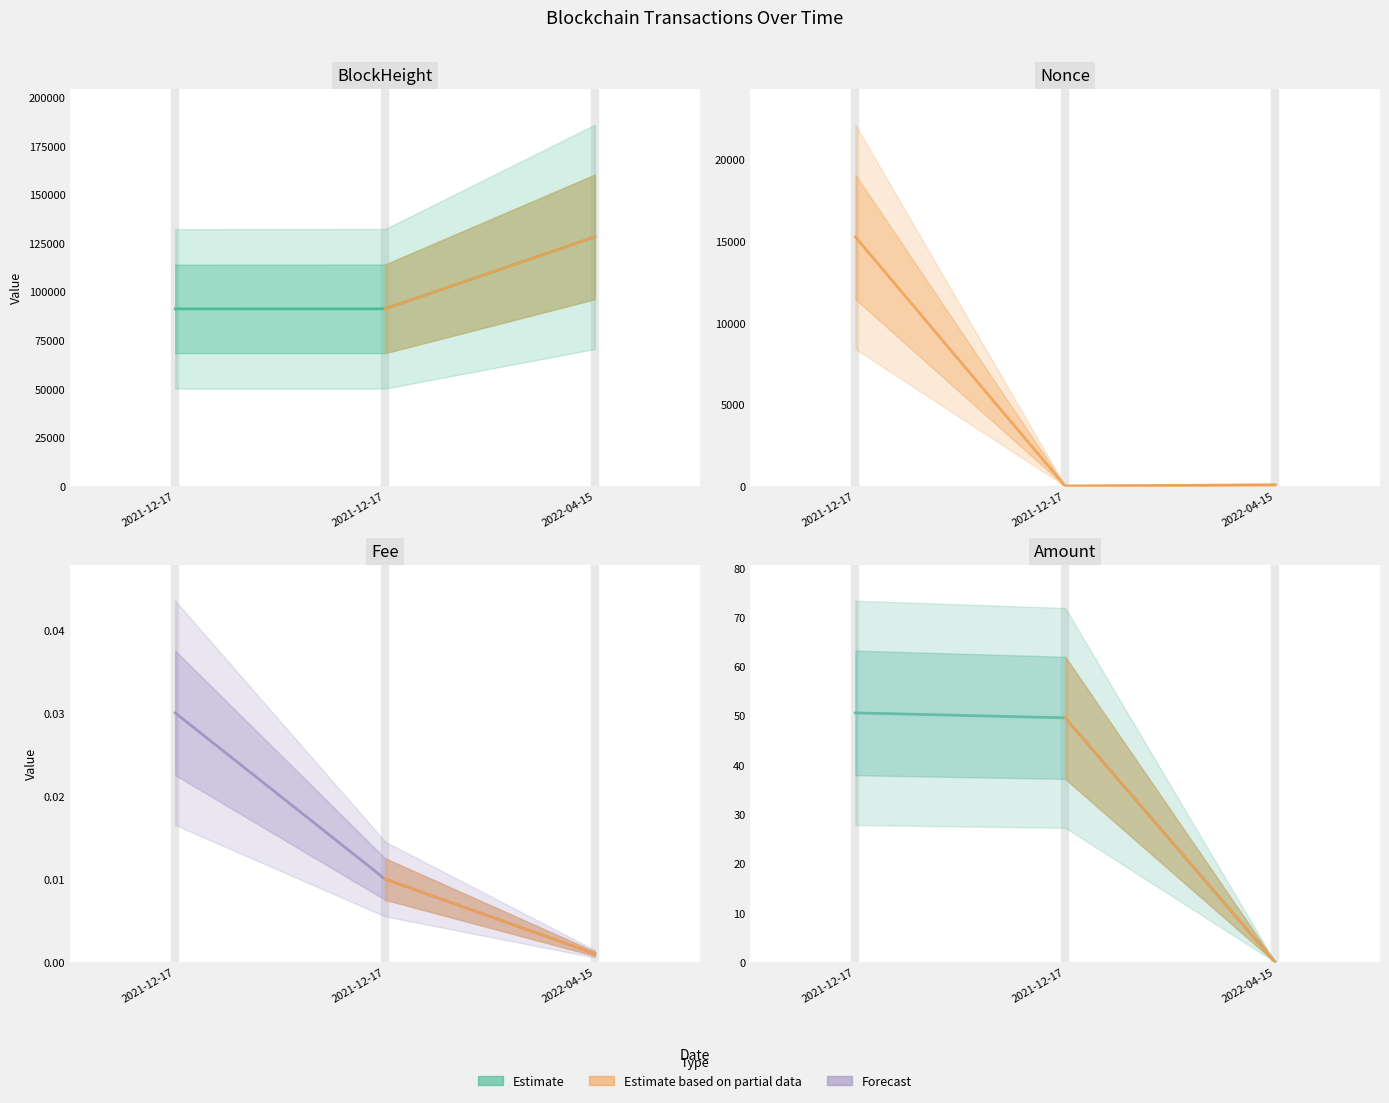

Between 2021-12-17 and 2022-04-15, which is larger?

2022-04-15